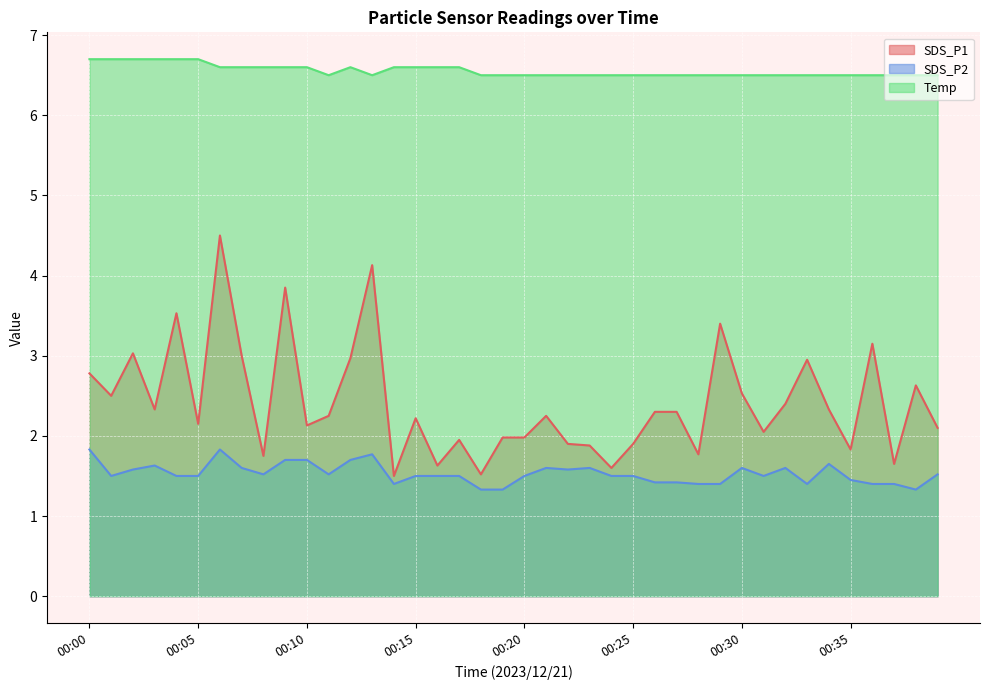

True or false: Temp and SDS_P1 cross at least once.

False